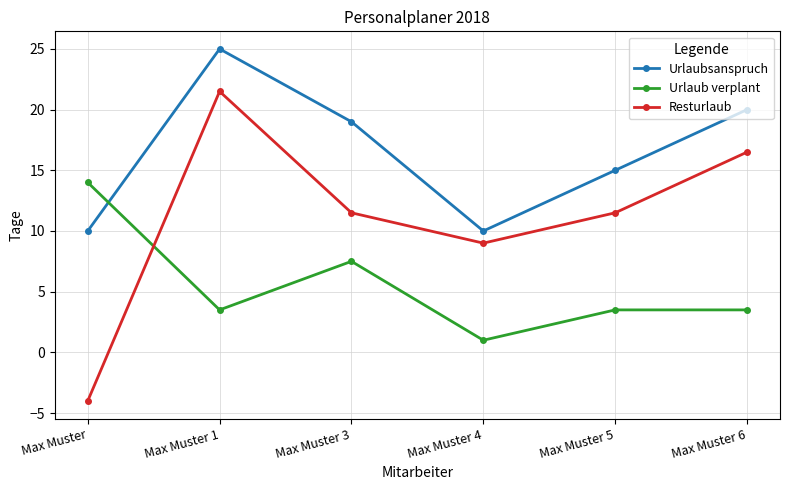

Reading left to right, transcribe all the data shown in this chart.

Urlaubsanspruch: Max Muster=10.0	Max Muster 1=25.0	Max Muster 3=19.0	Max Muster 4=10.0	Max Muster 5=15.0	Max Muster 6=20.0
Urlaub verplant: Max Muster=14.0	Max Muster 1=3.5	Max Muster 3=7.5	Max Muster 4=1.0	Max Muster 5=3.5	Max Muster 6=3.5
Resturlaub: Max Muster=-4.0	Max Muster 1=21.5	Max Muster 3=11.5	Max Muster 4=9.0	Max Muster 5=11.5	Max Muster 6=16.5